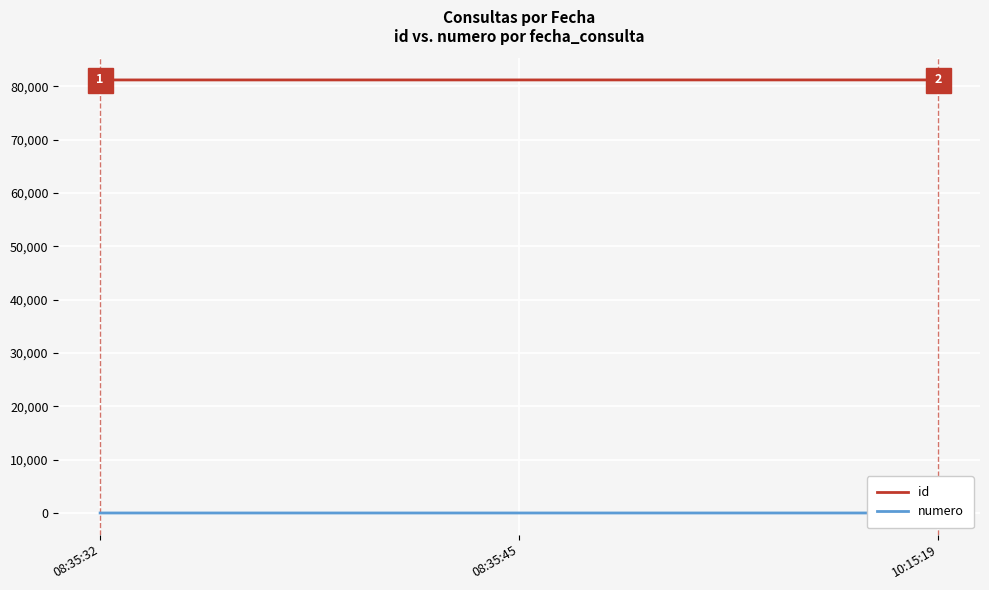

Is the value of numero at 08:35:32 greater than the value of id at 08:35:32?

No